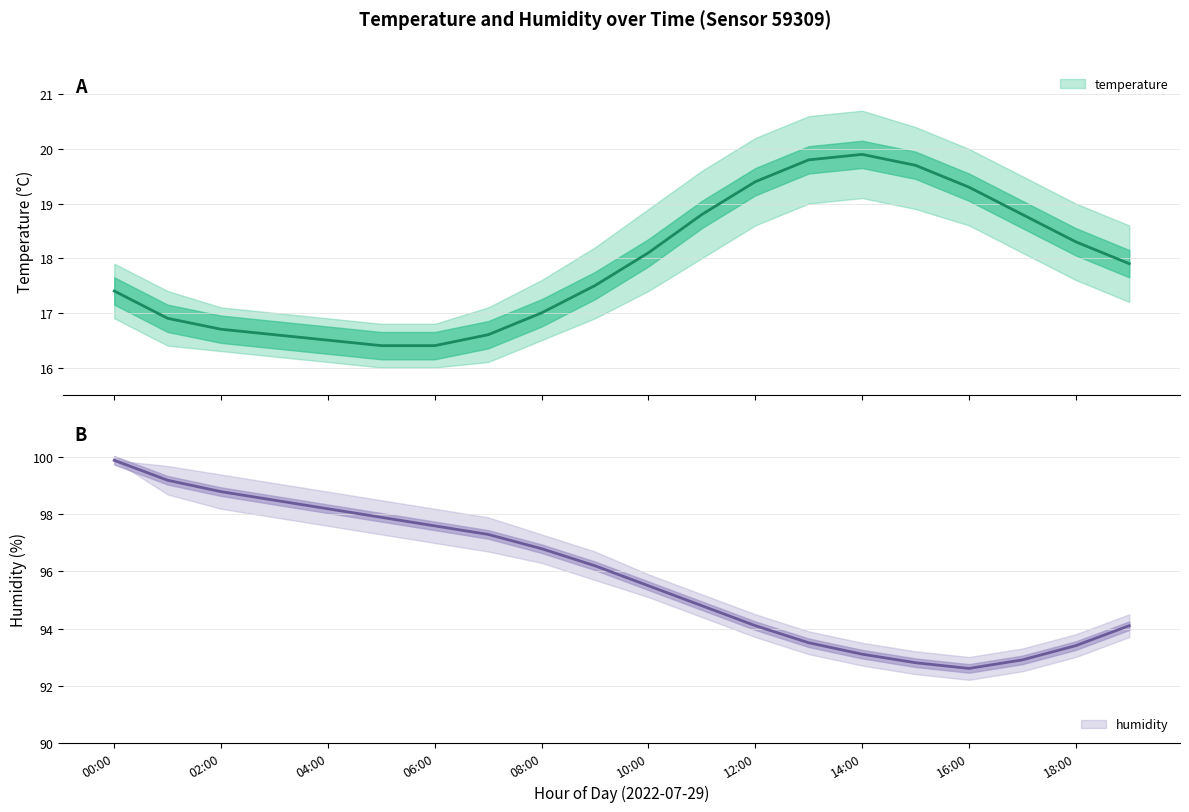

The value of temperature_lower at 02:00 is 28.8. True or false?

False